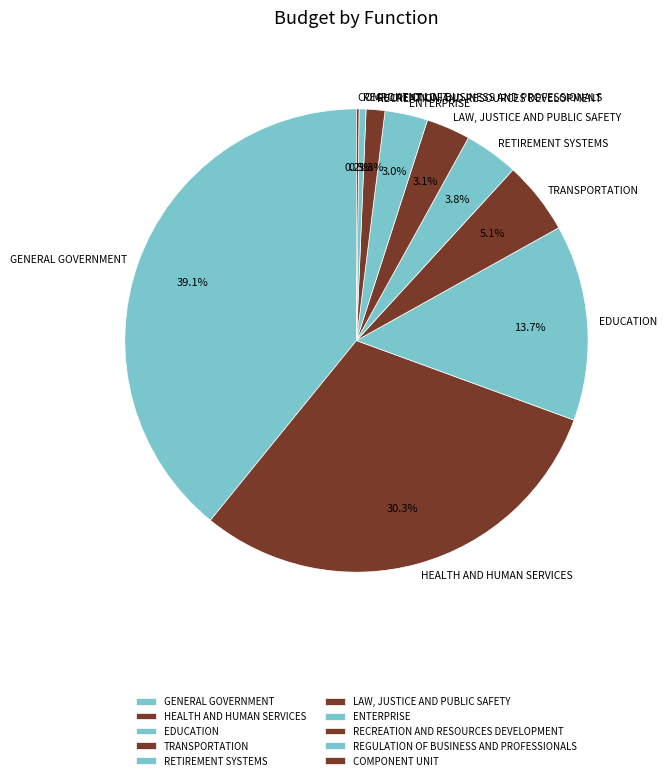

Which slice is the largest?

GENERAL GOVERNMENT